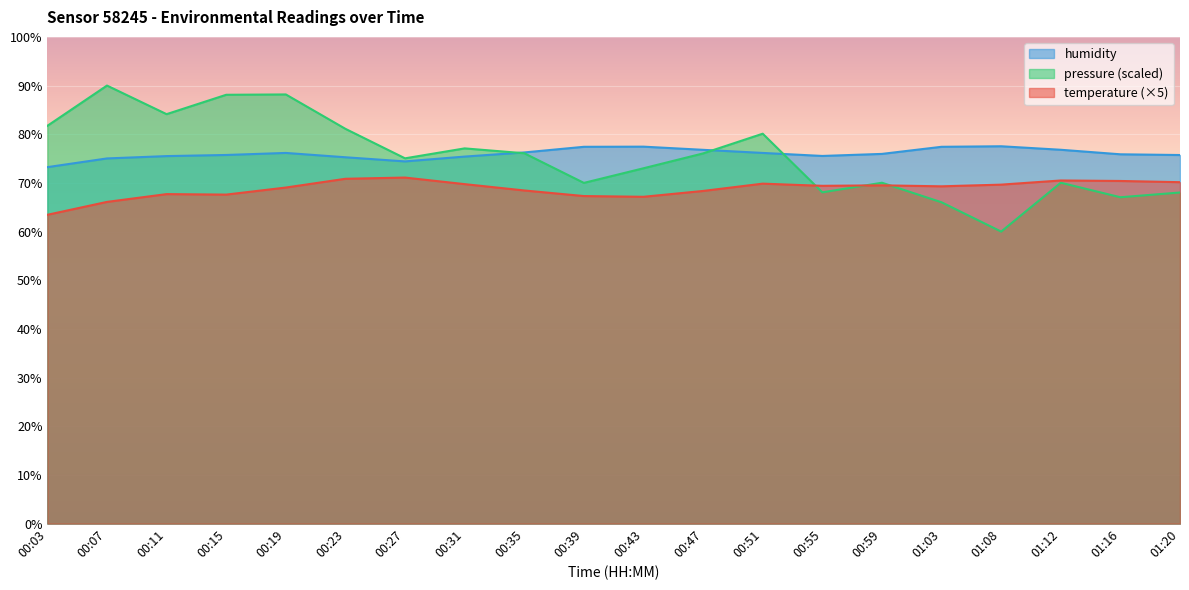

How many interior local valleys does the temperature series have?

4